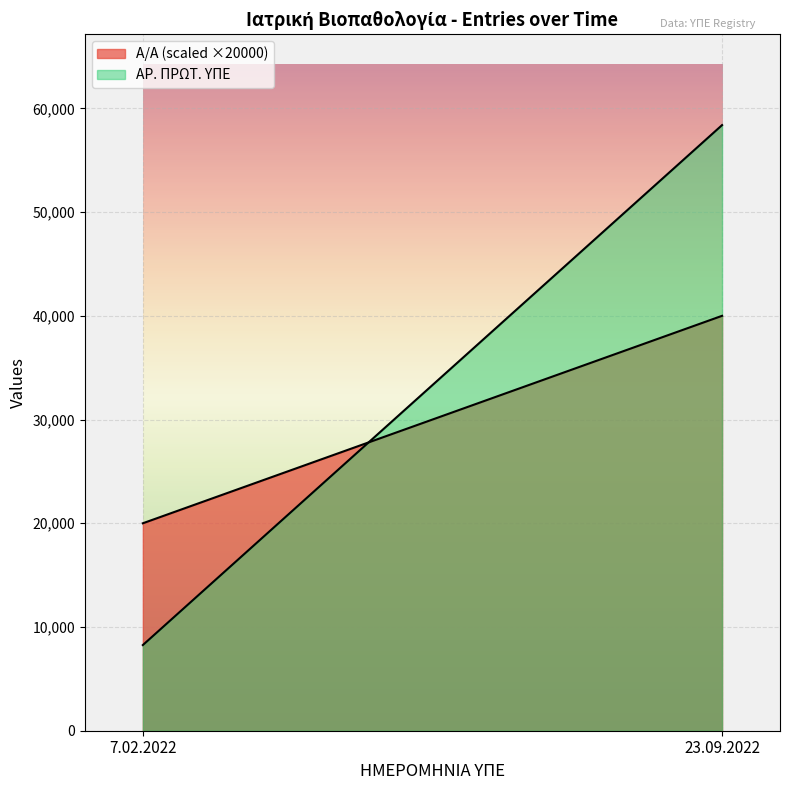

What are all the series names shown in the legend?

A/A (scaled ×20000), ΑΡ. ΠΡΩΤ. ΥΠΕ